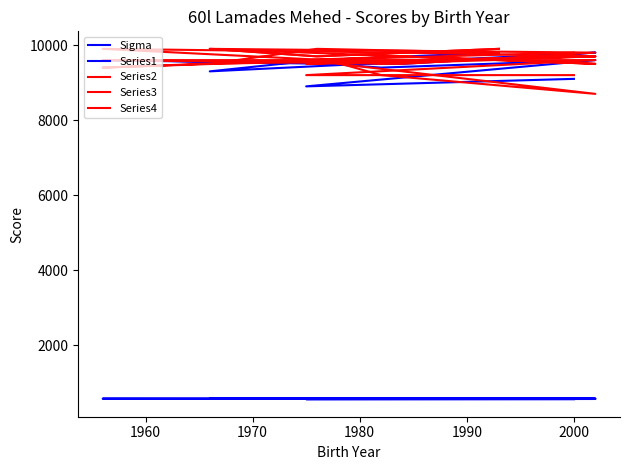

True or false: Series4 and Series1 intersect in this chart.

False